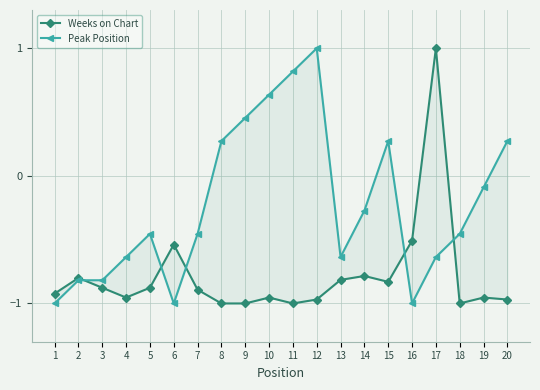

Count the number of categories in the chart.

20